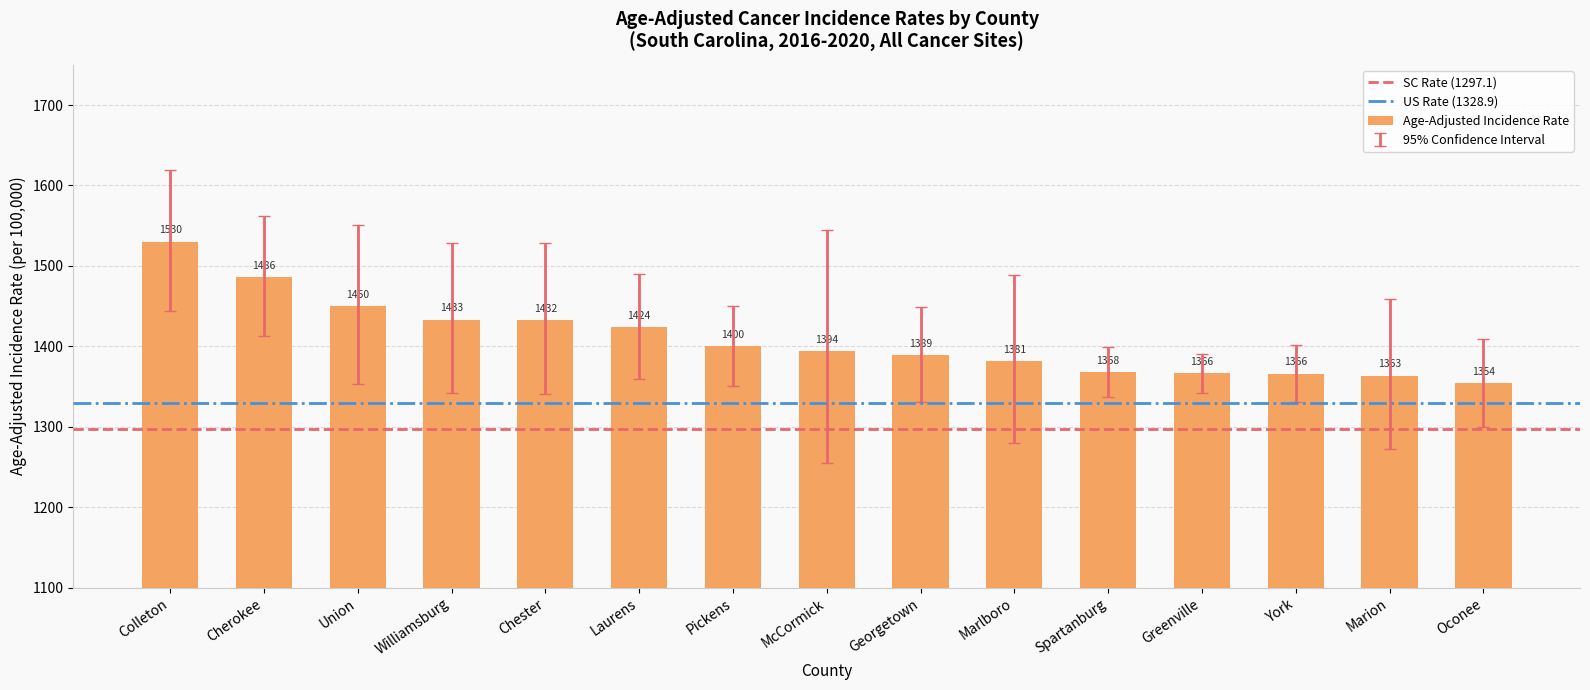

Which has a higher value, Greenville or Georgetown?

Georgetown